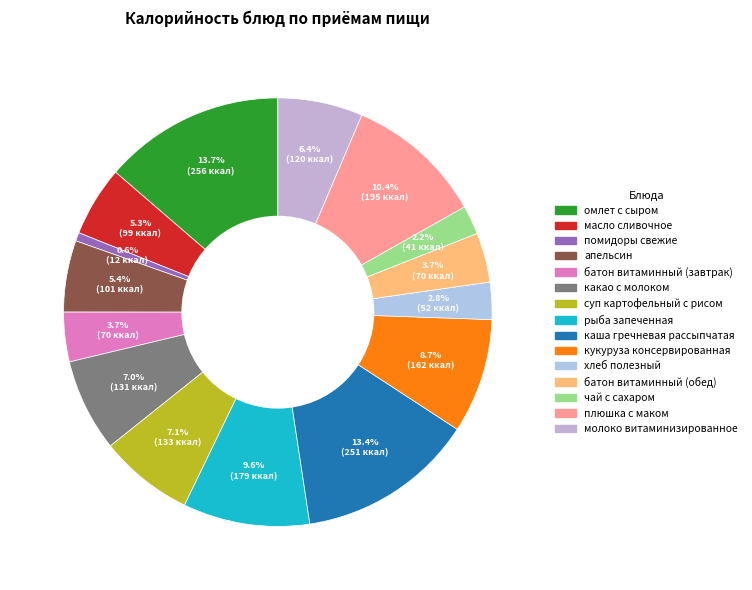

What is the largest slice in the pie chart?

омлет с сыром